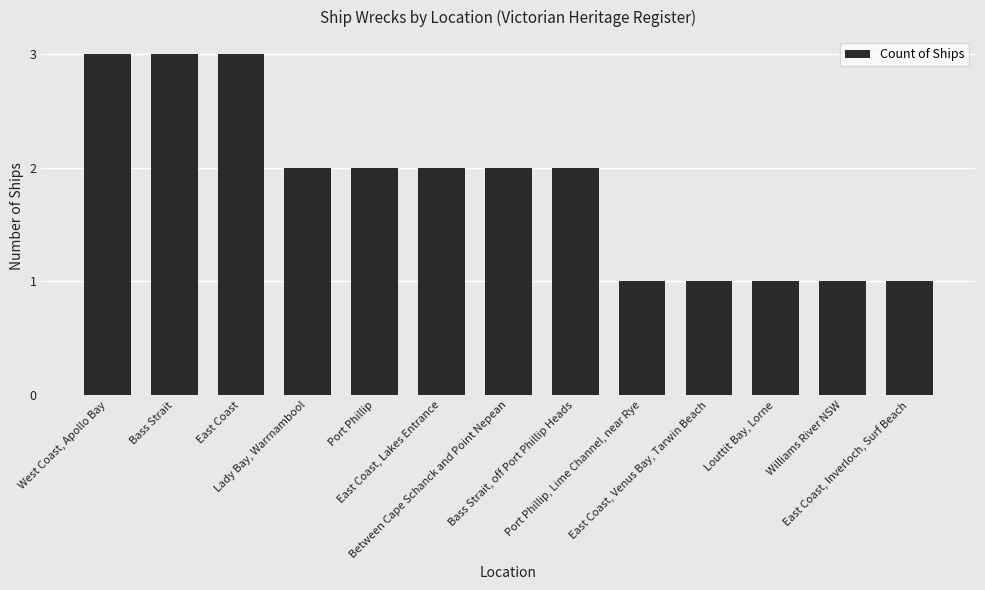

True or false: the data shows 1 at Bass Strait.

False